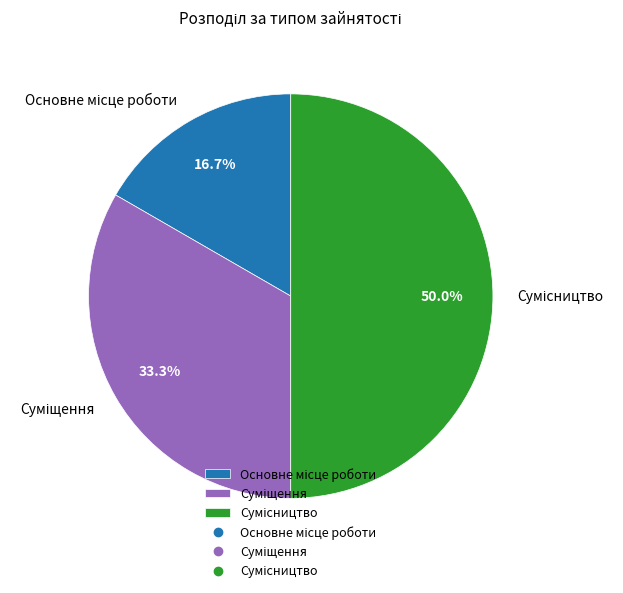

What percentage is the Сумісництво slice, to the nearest percent?

50%